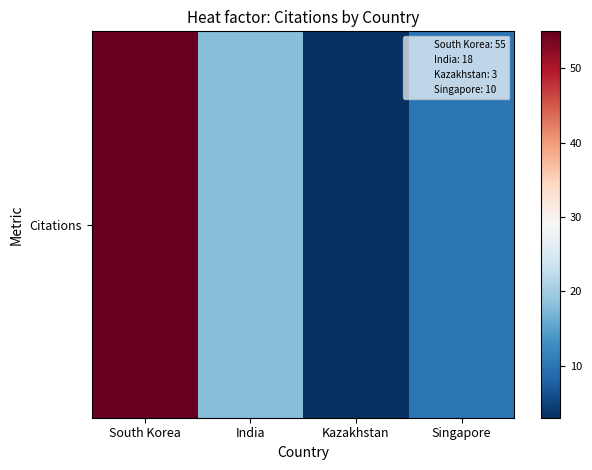

What is the minimum value shown in the chart?

3